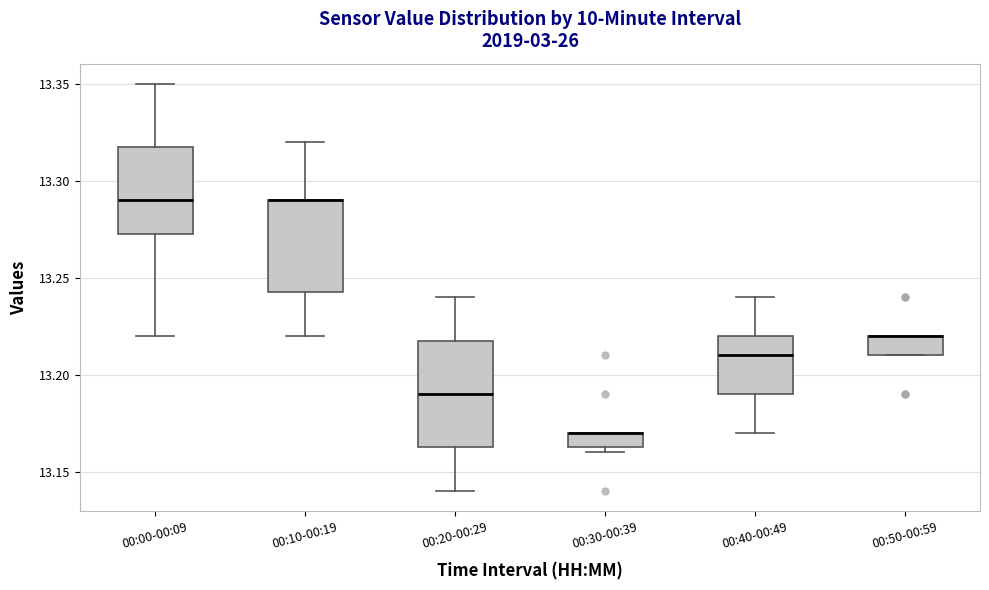

Which box is the tallest, from its lower edge to its upper edge?

00:20-00:29